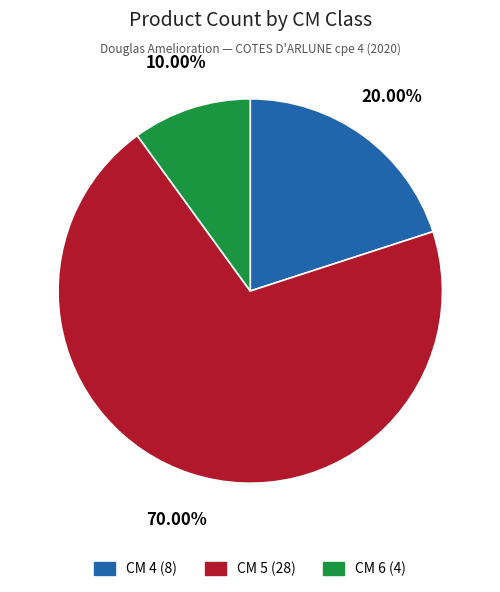

Does any single category account for the majority?

Yes